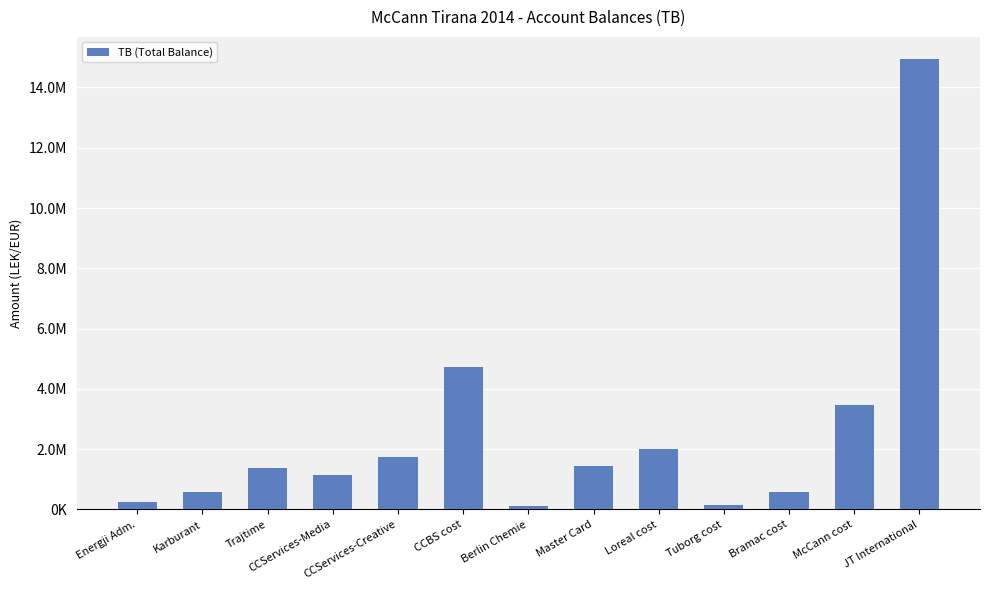

Are the bars horizontal?

No